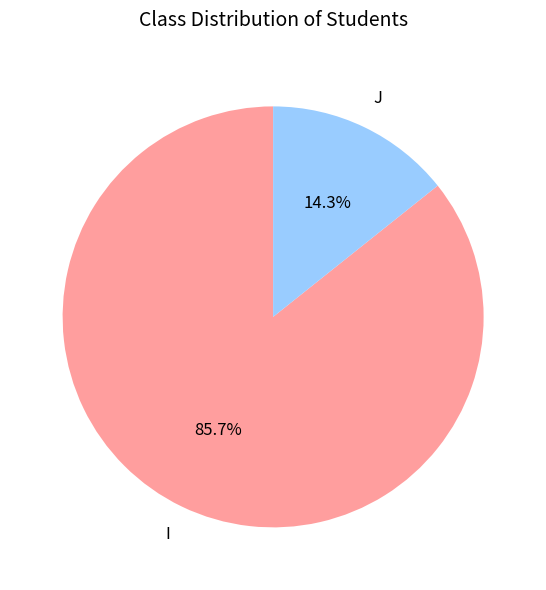

Does any single category account for the majority?

Yes